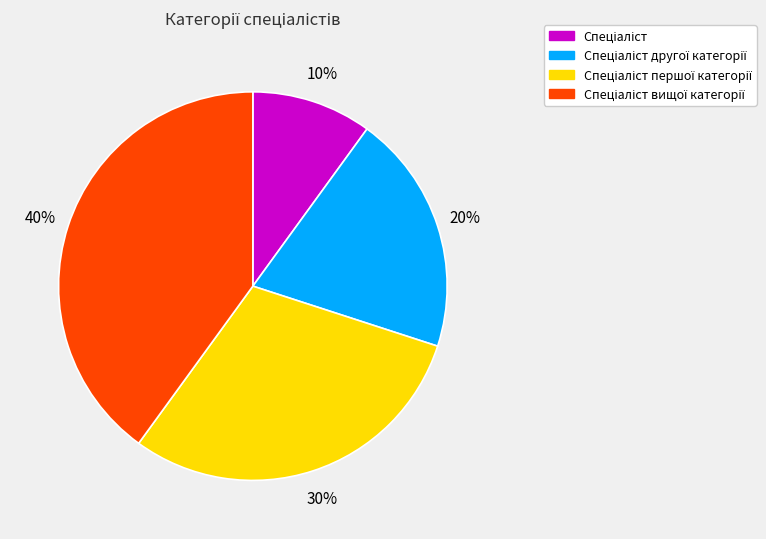

To the nearest percent, what is the average slice percentage?

25%